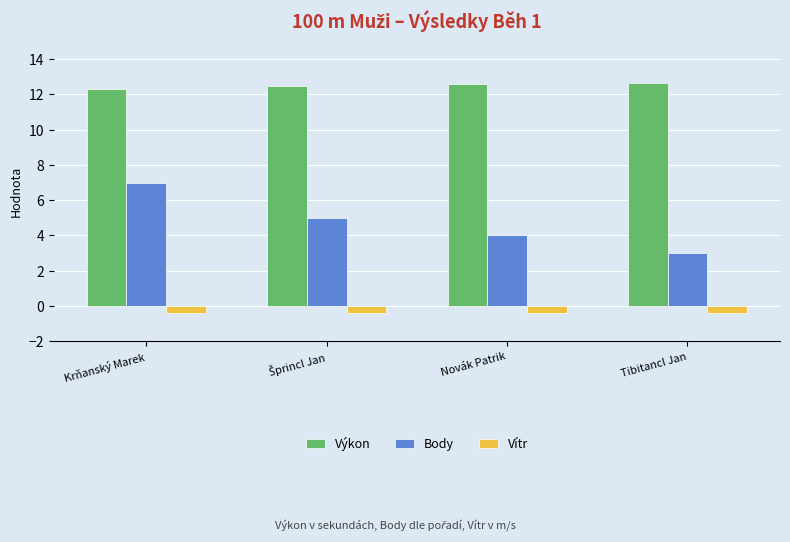

How many bars are there in total?

12